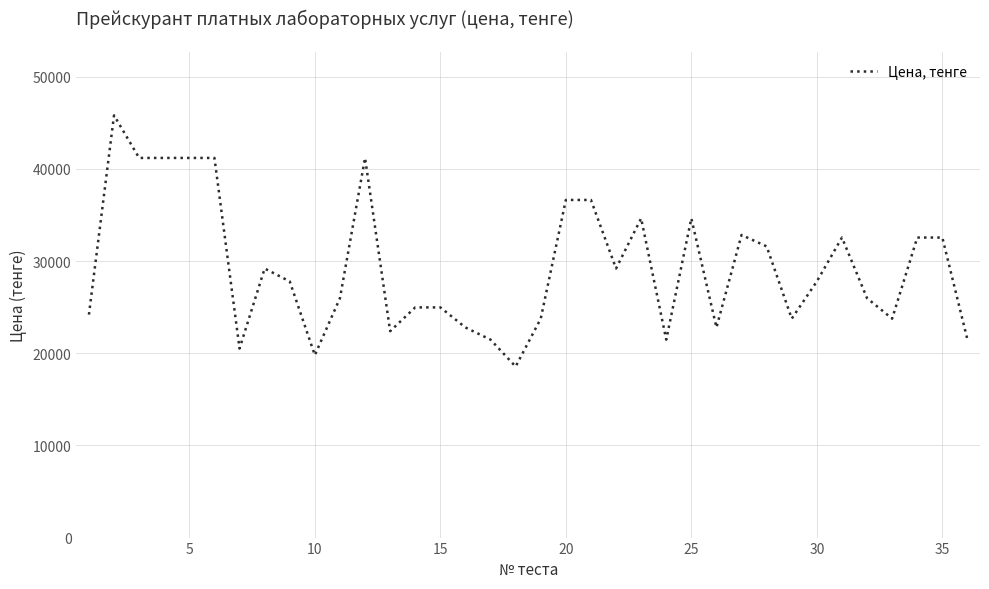

What is the greatest value displayed?

45820